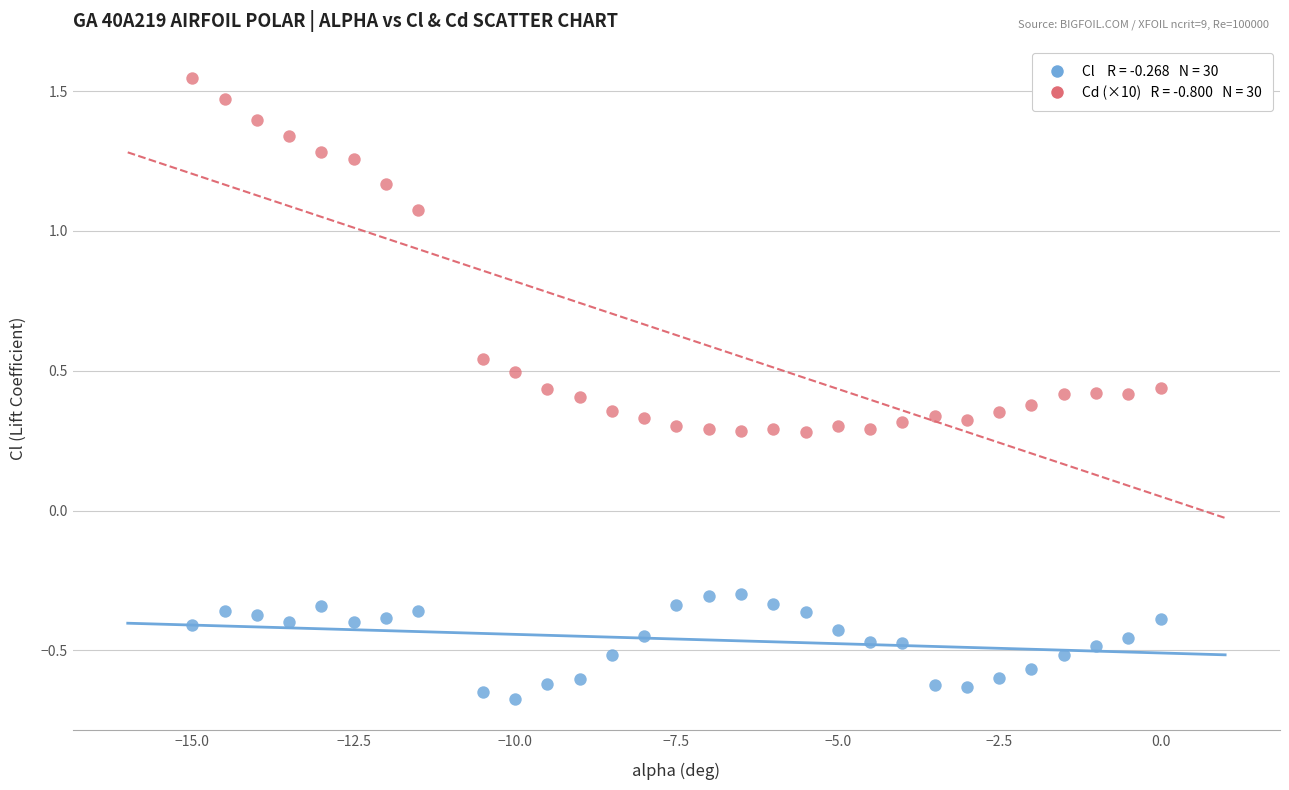

Across all data points, what is the range of X values (max minus min)?

15.0